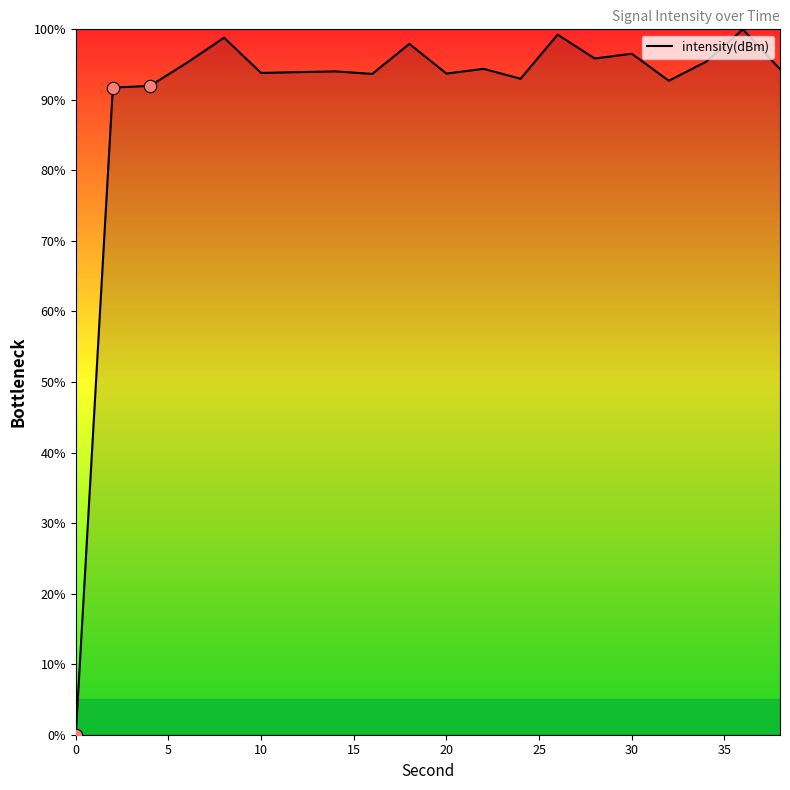

What is the difference between the maximum and minimum values?

100.0